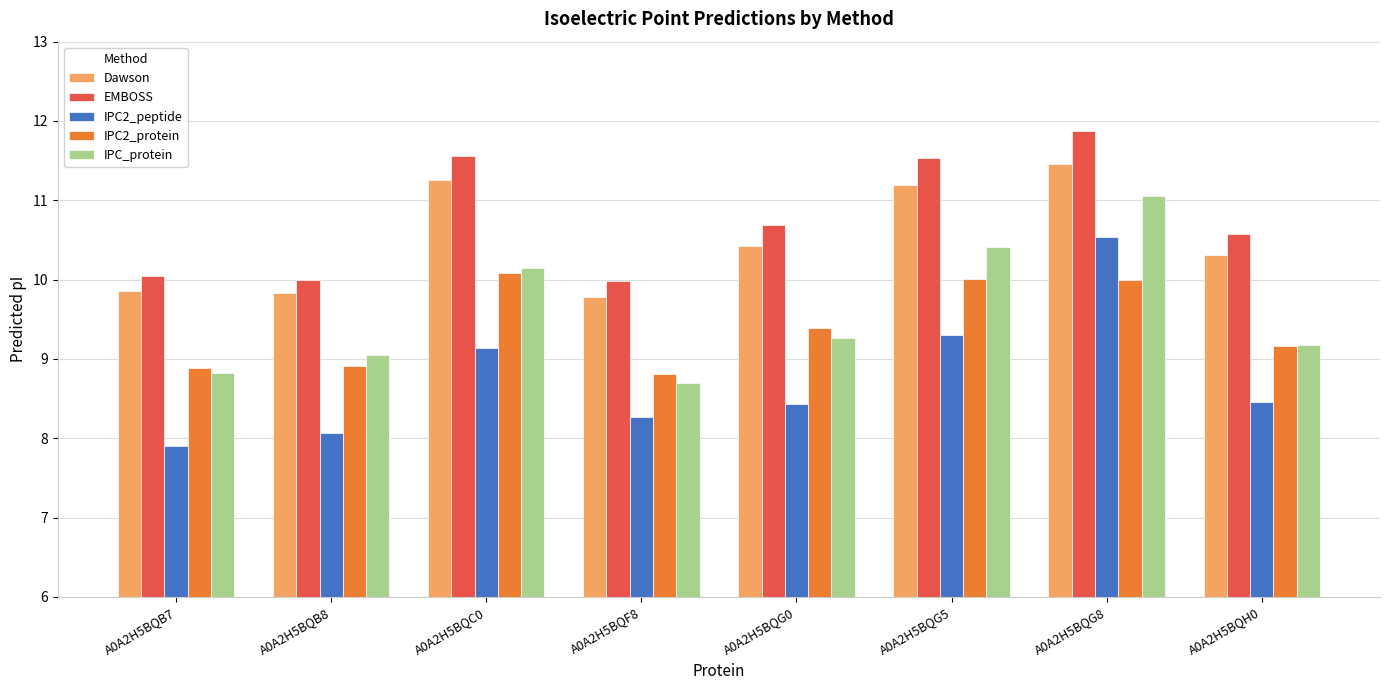

How many distinct data groups are displayed?

5